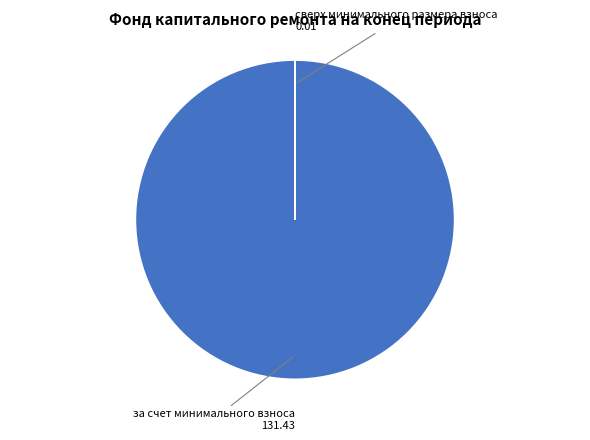

Is there any slice that represents more than half of the pie?

Yes